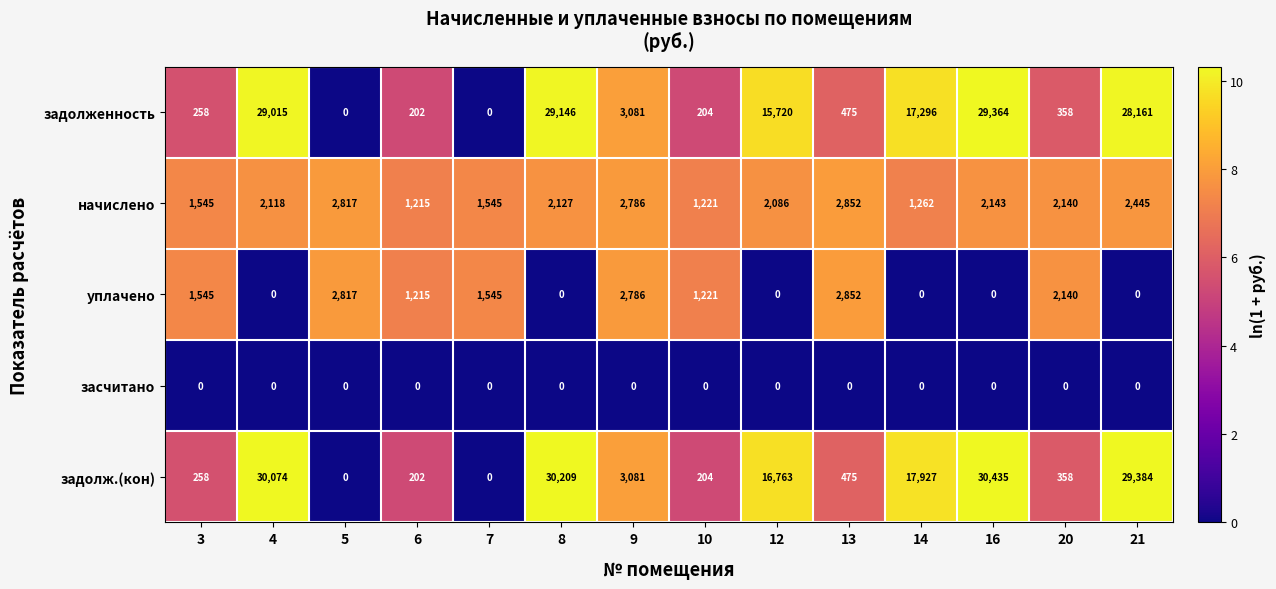

Where does the начислено series first go above 2127?

5